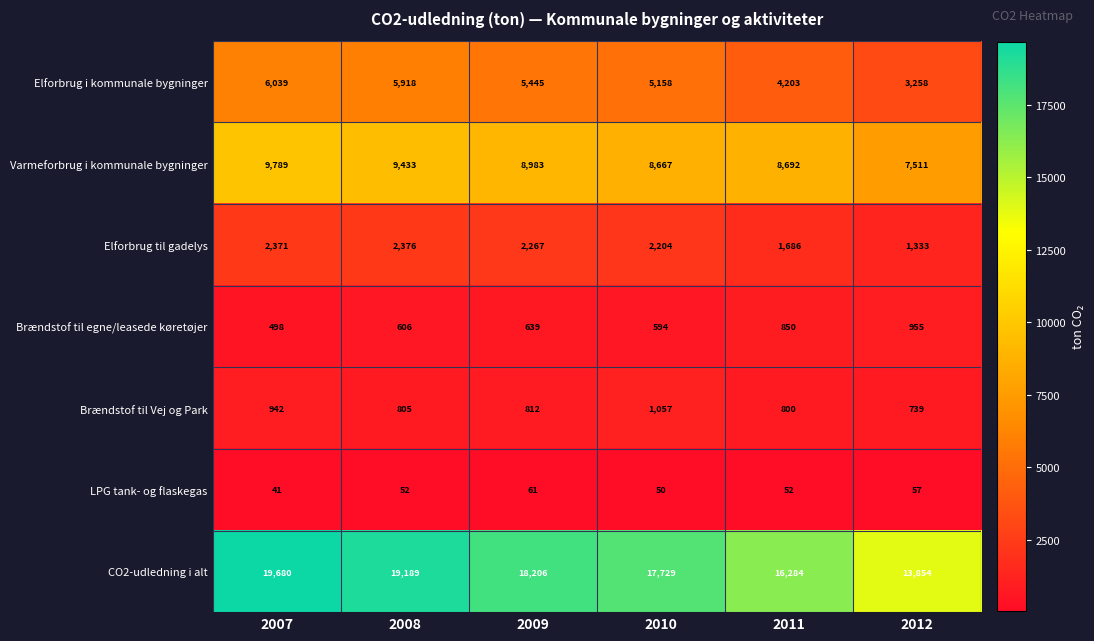

What is the average value of the Brændstof til egne/leasede køretøjer series?

690